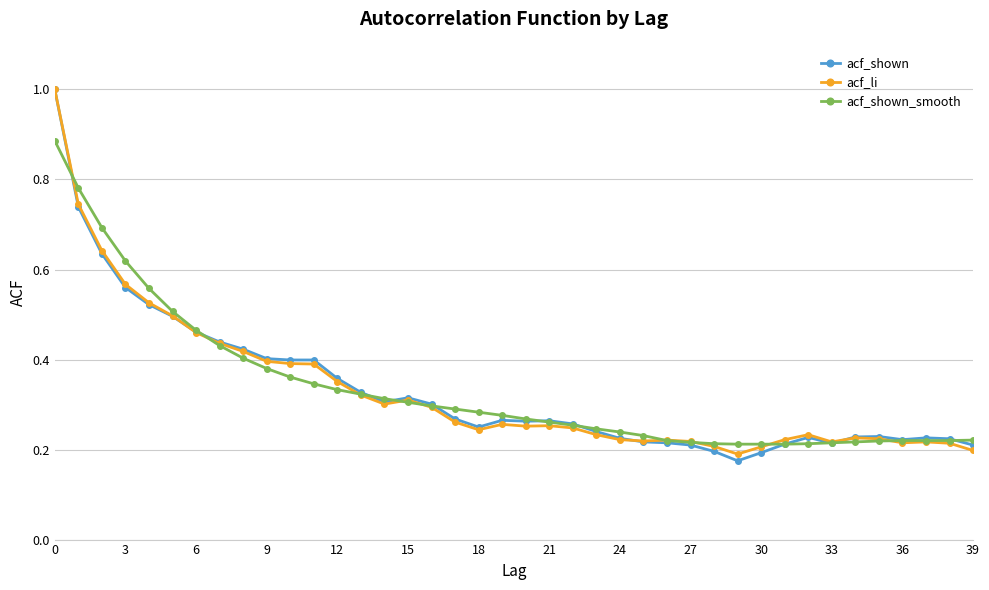

True or false: acf_shown has more than 0 points higher than both neighbors.

True